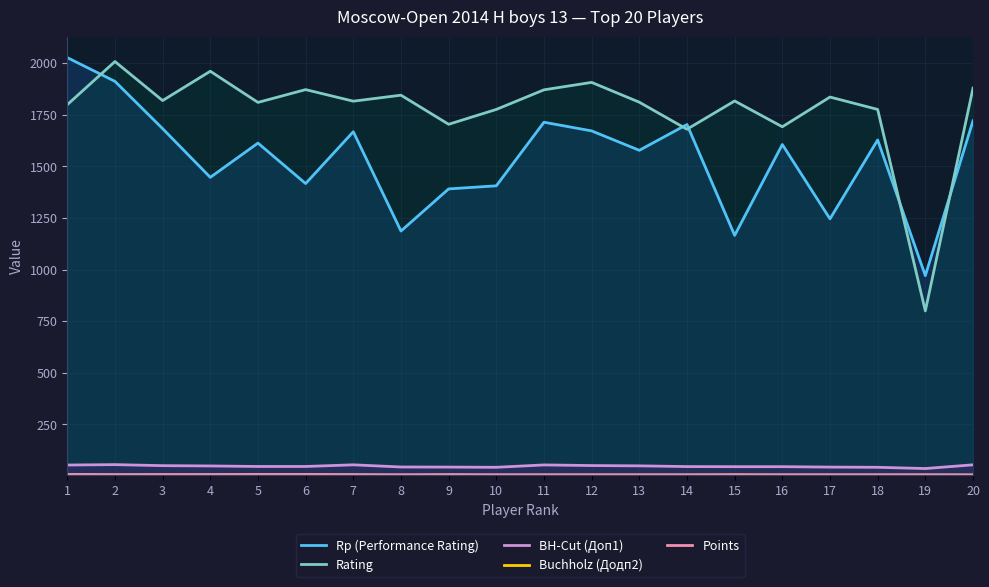

Where is the first local maximum for BH-Cut (Доп1)?

2